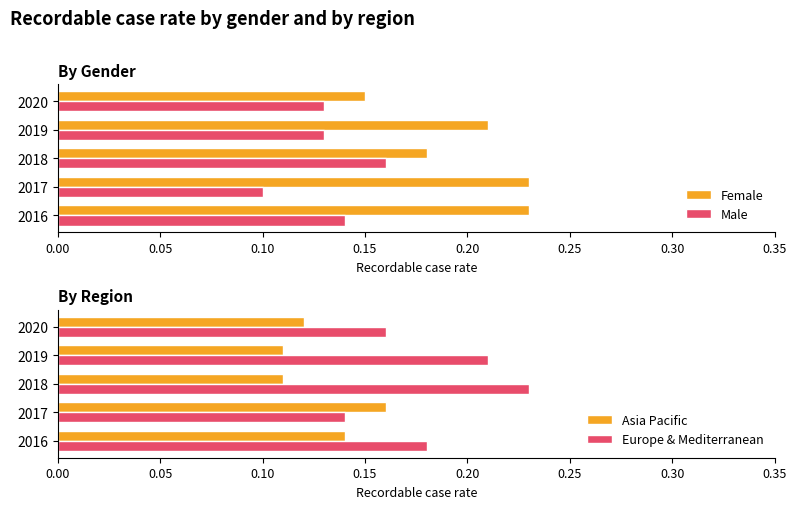

True or false: Male has a value of 0.2 at 2017.

False